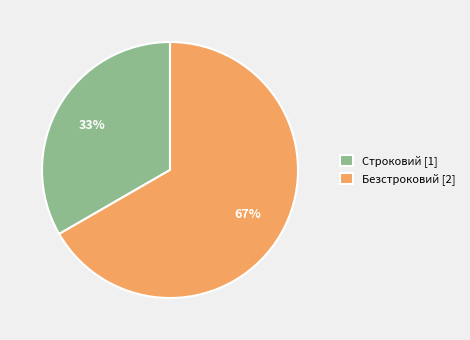

How many slices are in this pie chart?

2